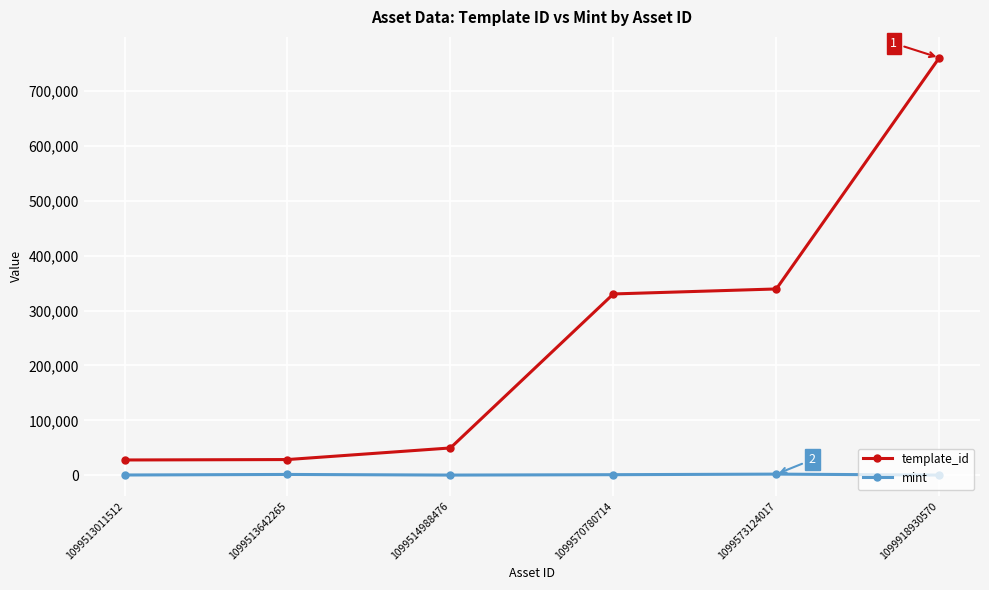

Which series has the largest total across all categories?

template_id